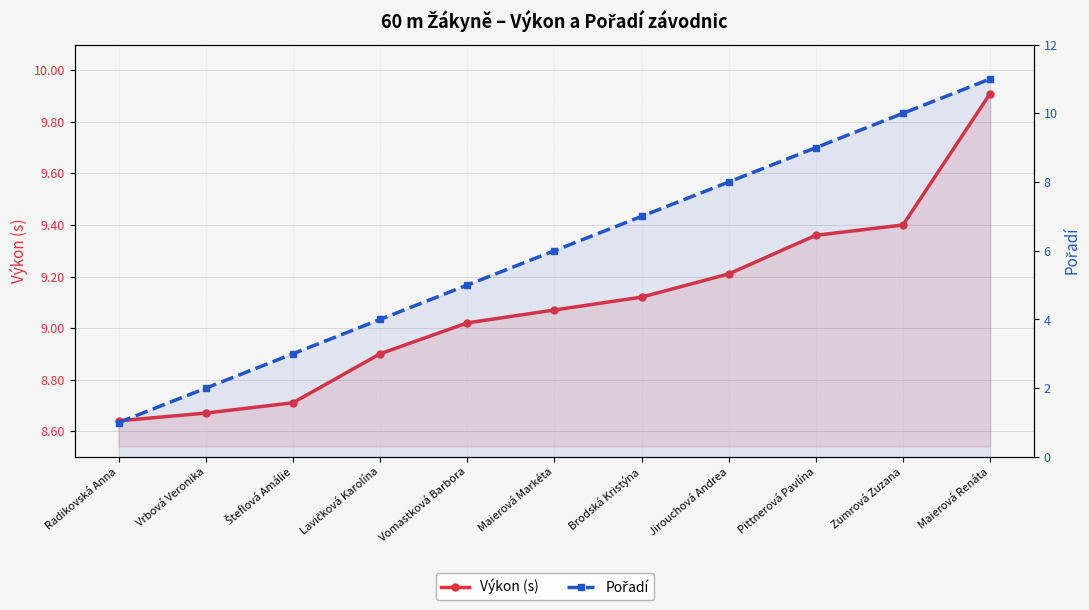

What is the label of the 9th point from the right?

Šteflová Amálie